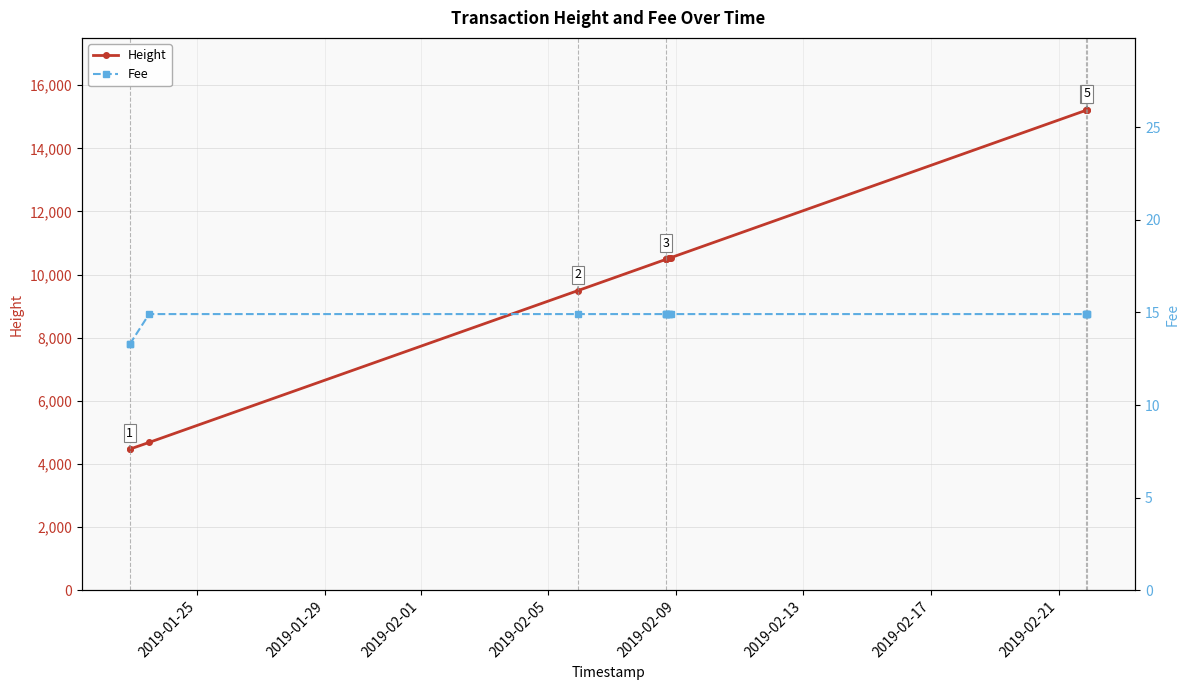

True or false: Height has more than 2 points higher than both neighbors.

False